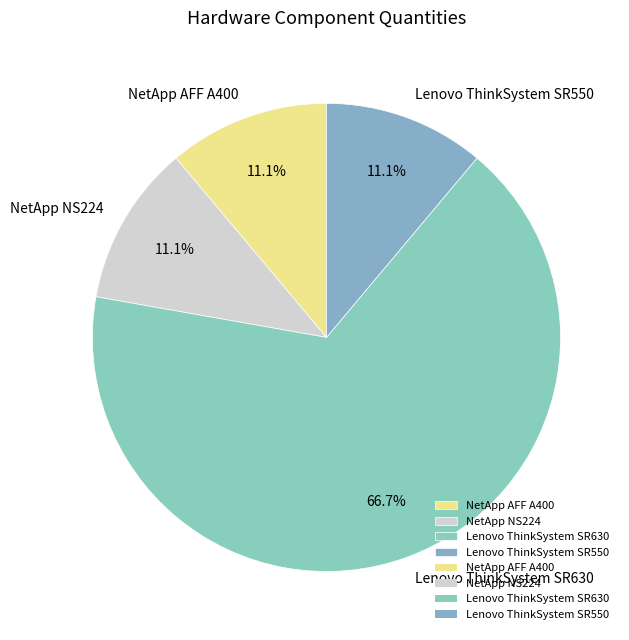

Which category has the biggest portion of the pie?

Lenovo ThinkSystem SR630